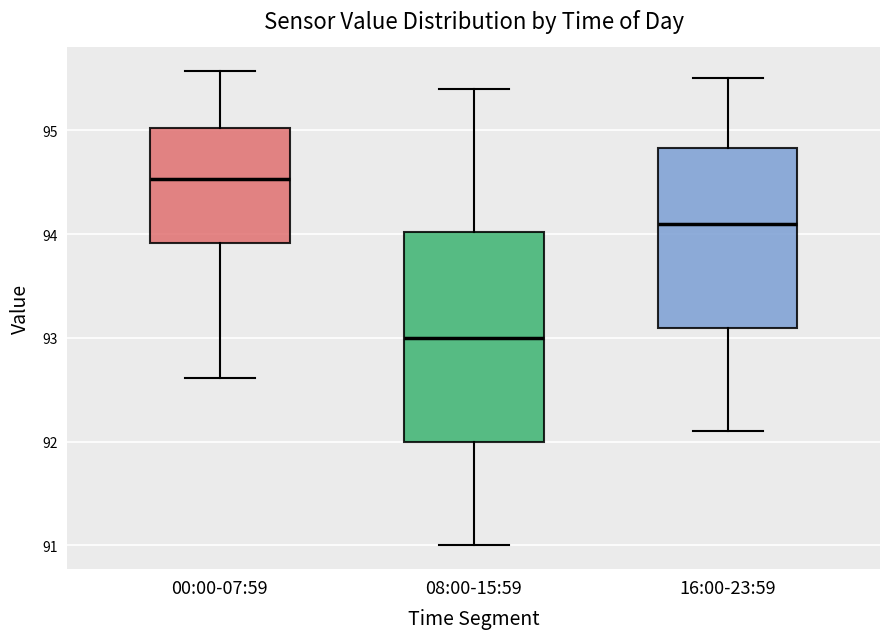

Reading left to right, read every box against the y-axis: the position of its median line, the range the box covers, and the ends of its whiskers. The values are not printed on the chart, so give them approximately, as read against the axis.

00:00-07:59: median 94.5, box 93.9 to 95.0, whiskers 92.6 to 95.6
08:00-15:59: median 93.0, box 92.0 to 94.0, whiskers 91.0 to 95.4
16:00-23:59: median 94.1, box 93.1 to 94.8, whiskers 92.1 to 95.5